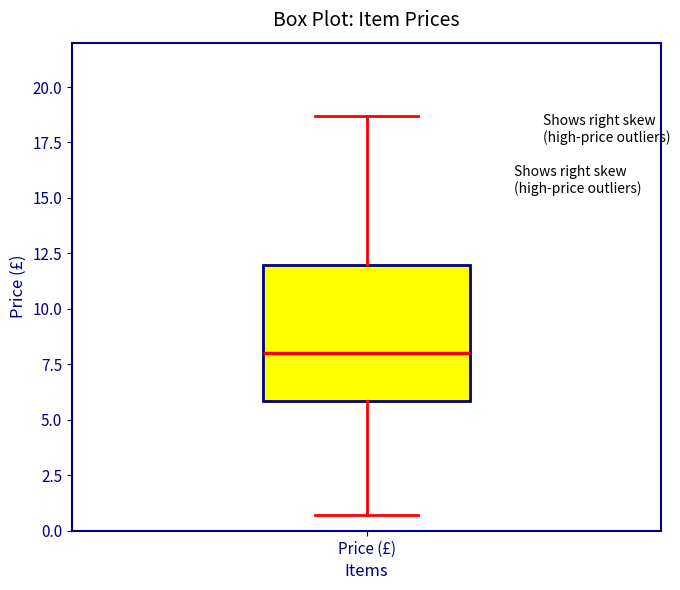

Where does the upper whisker of the box for Price (£) end on the y-axis? The values are not printed on the chart, so give them approximately, as read against the axis.

18.5